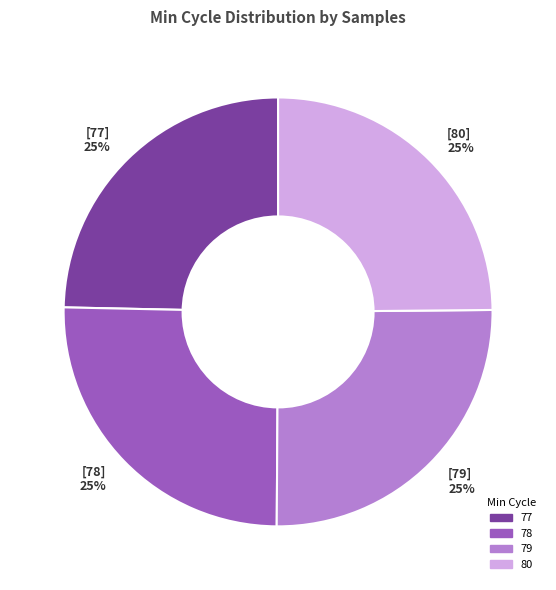

What percentage is the [79] 25% slice, to the nearest percent?

25%